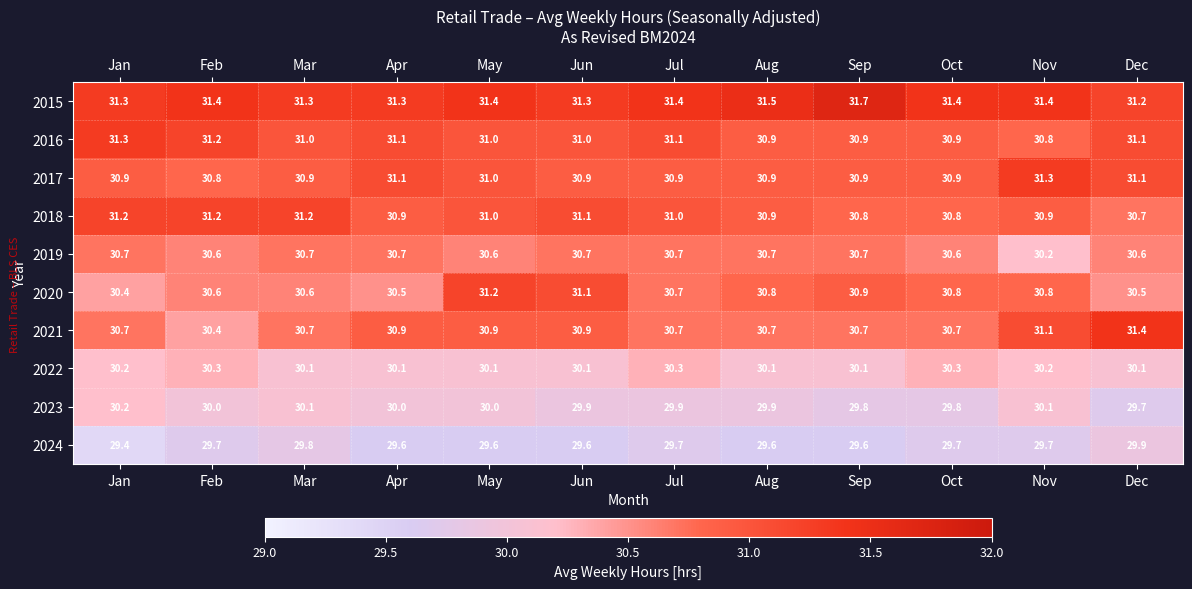

What is the average value of the 2024 series?

29.7